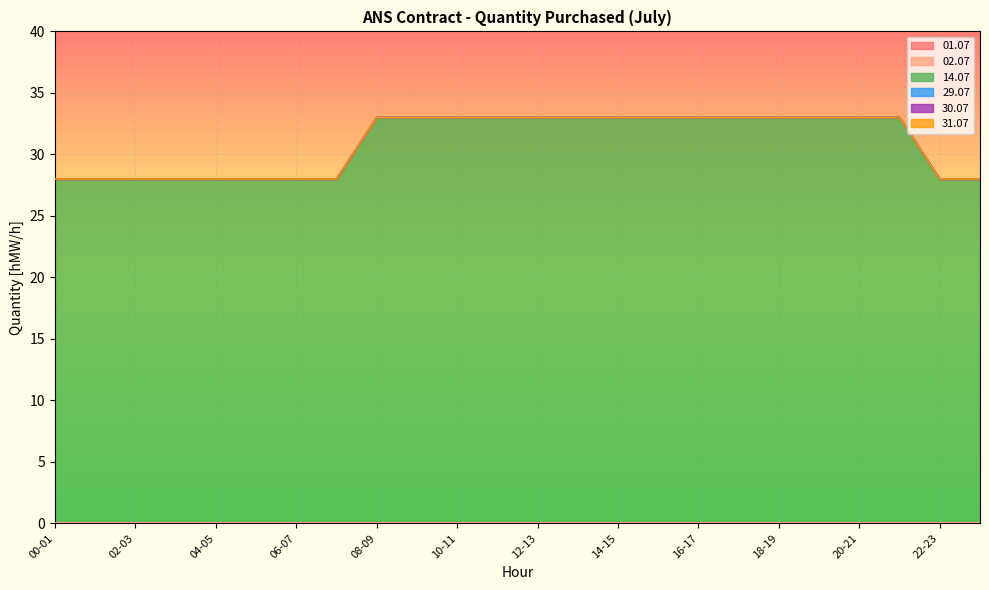

Where is 02.07 nearest to the value 0?

00-01